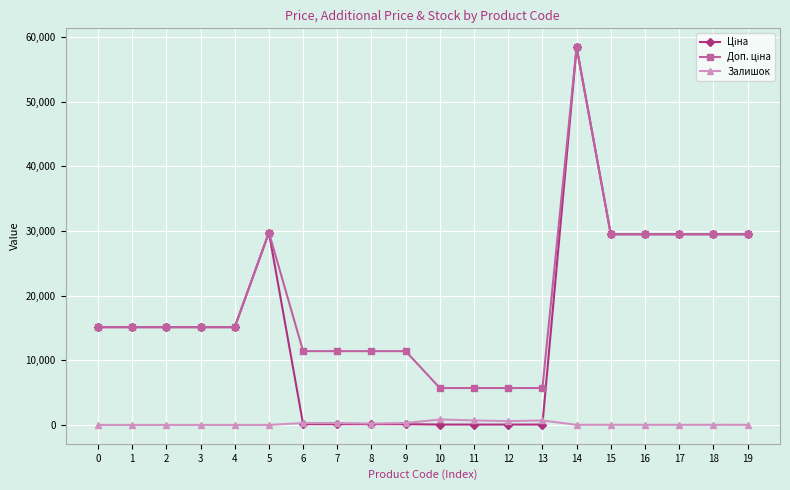

At which category is the sum across all series the highest?

14